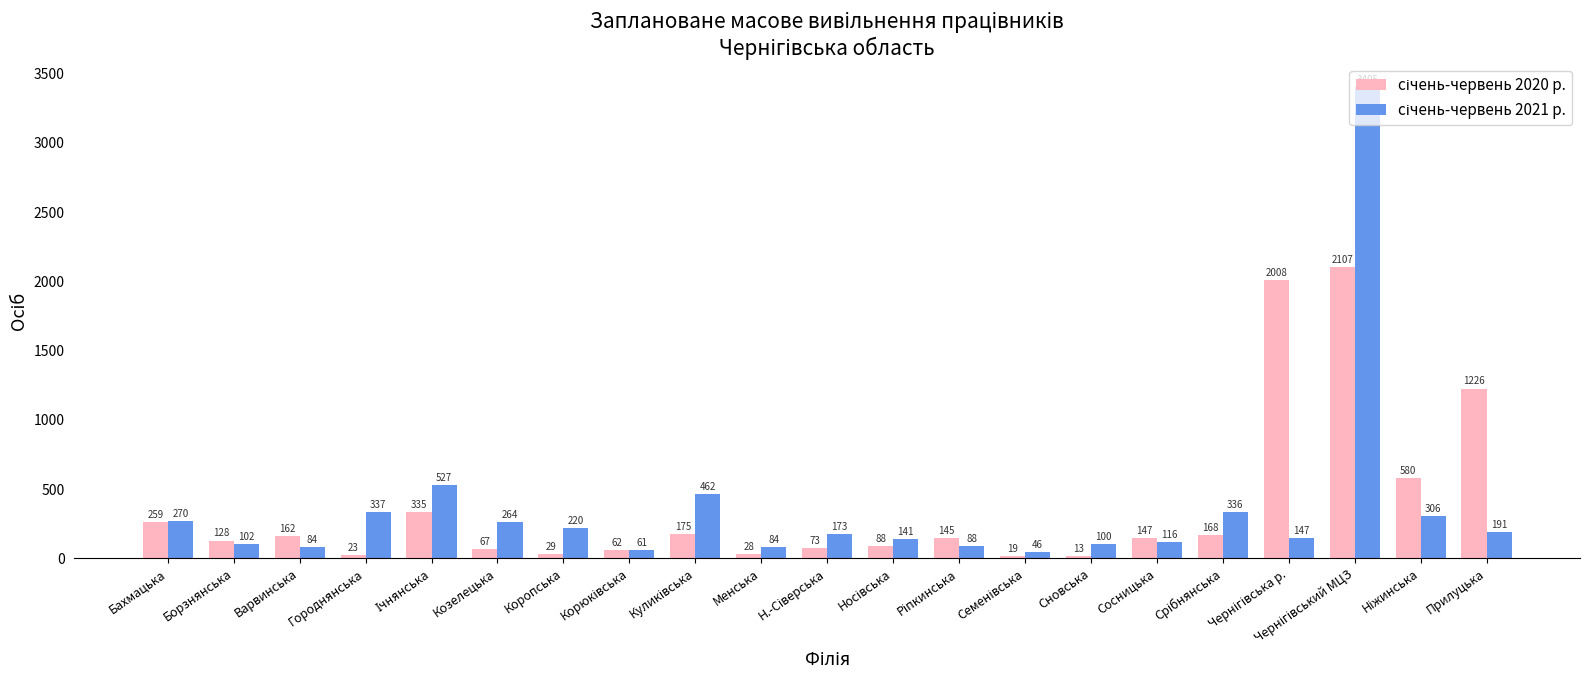

Count the number of categories in the chart.

21